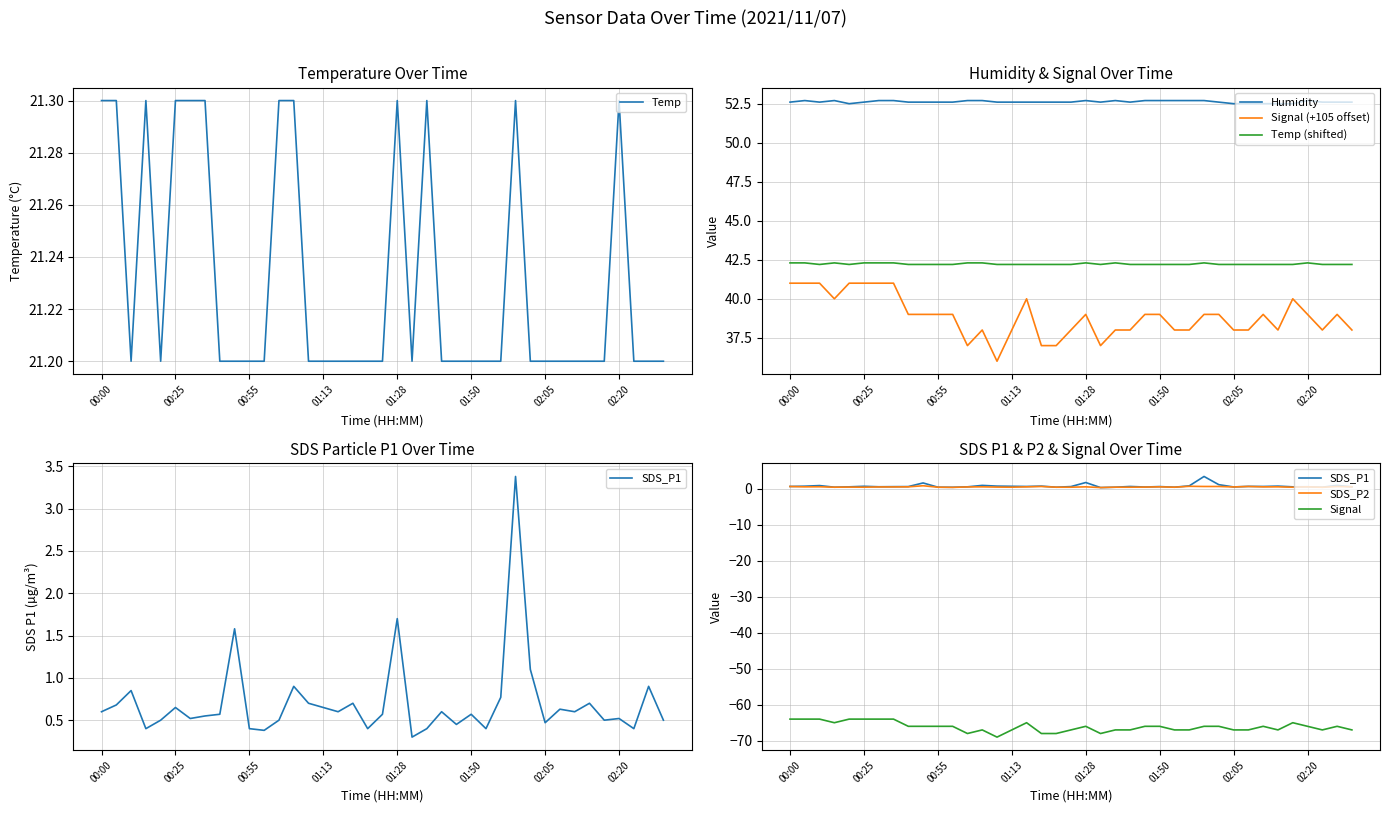

How many lines are shown in the chart?

5